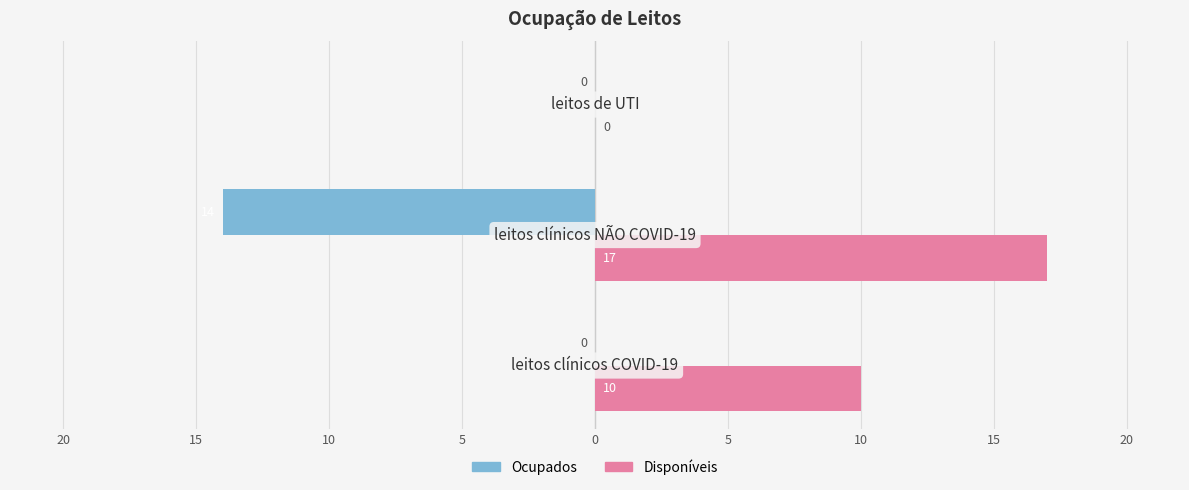

Count the Disponíveis values in the range 0 to 17.

3